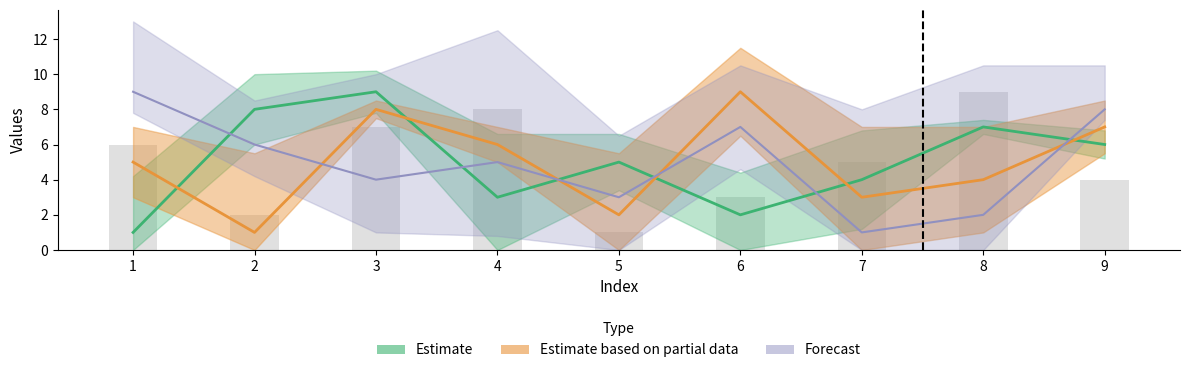

What is the sum of all values?

45